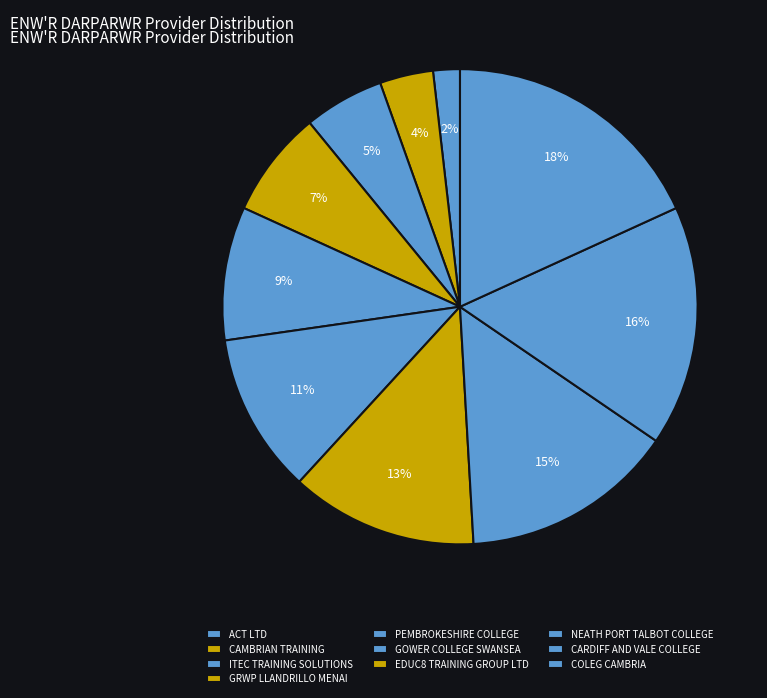

Does ACT LTD account for over 50% of the chart?

No